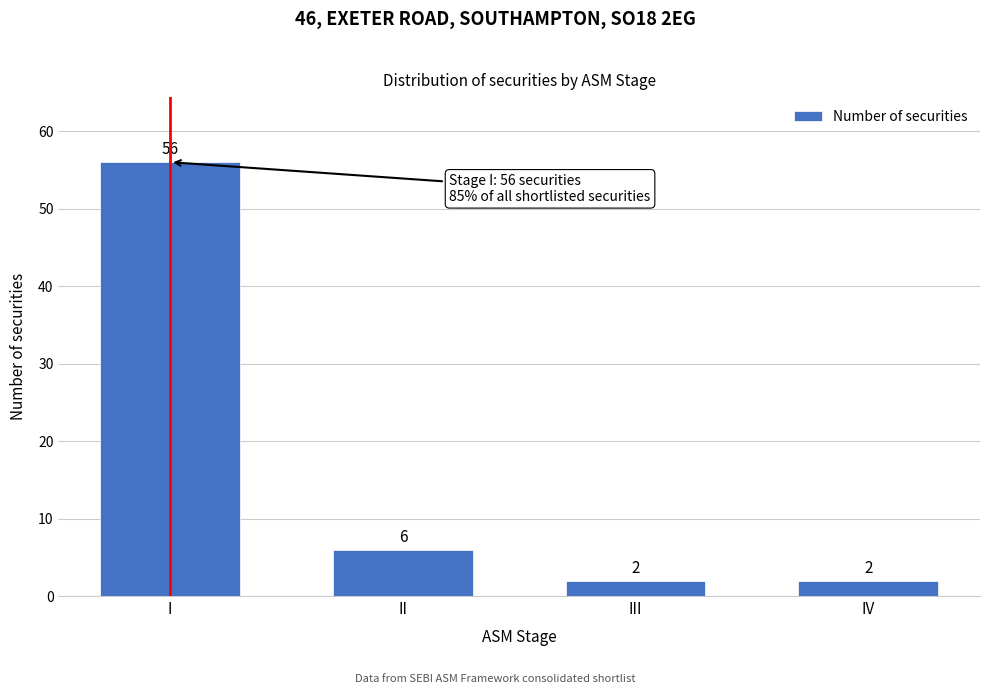

Reading left to right, transcribe all the data shown in this chart.

56	6	2	2